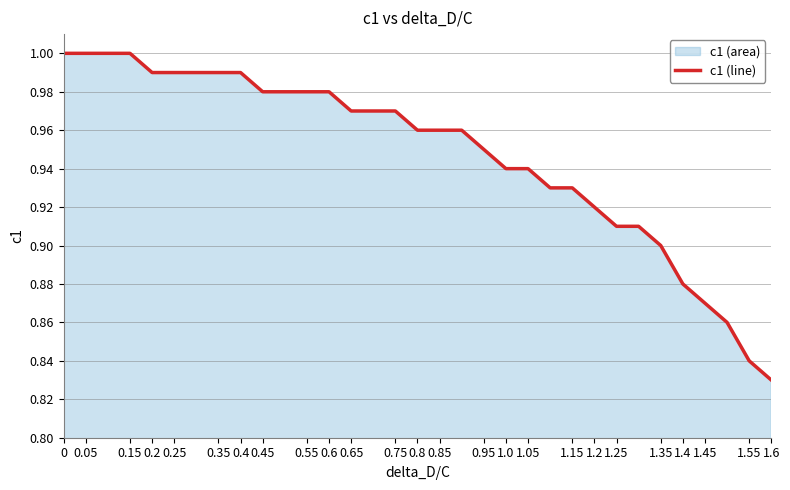

At which label is the value closest to 0?

1.6